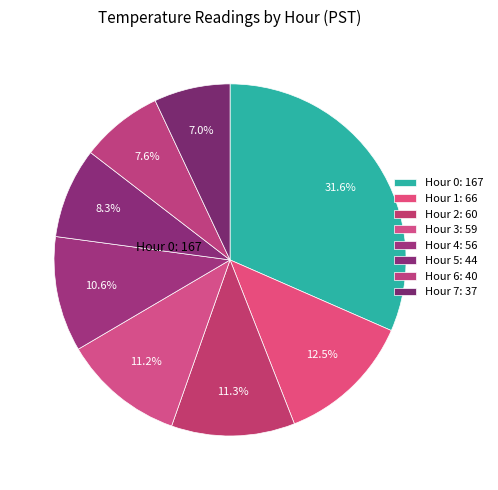

Is it true that Hour 0 is 32% of the pie?

True